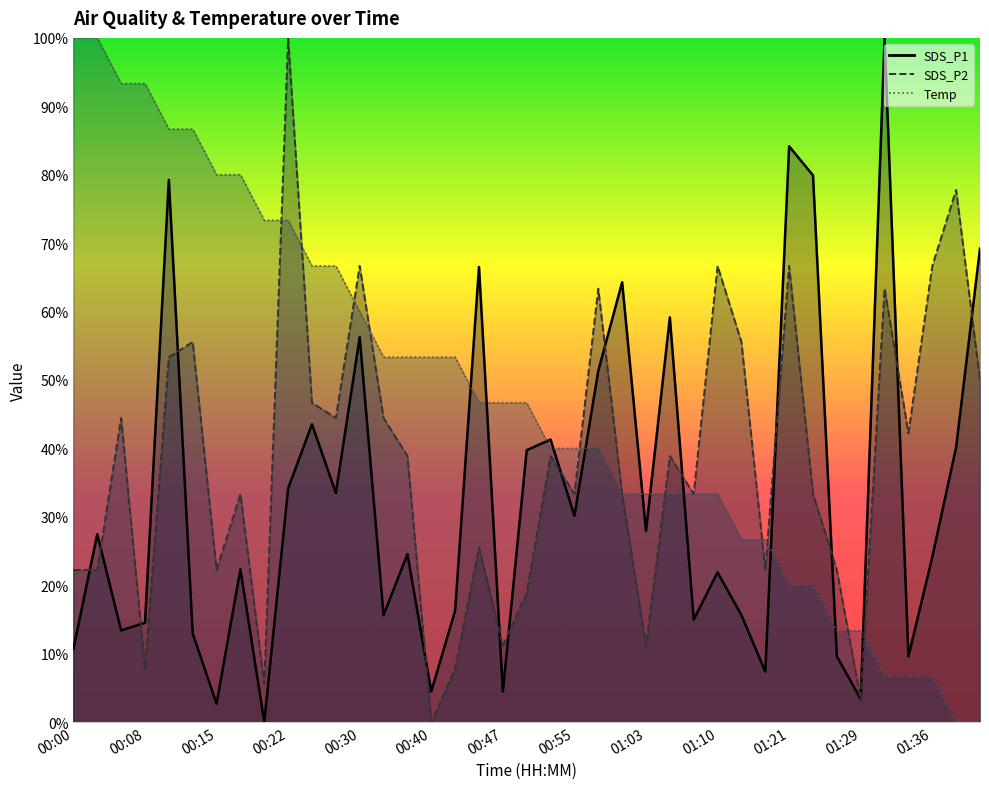

Does the chart have visible grid lines?

No